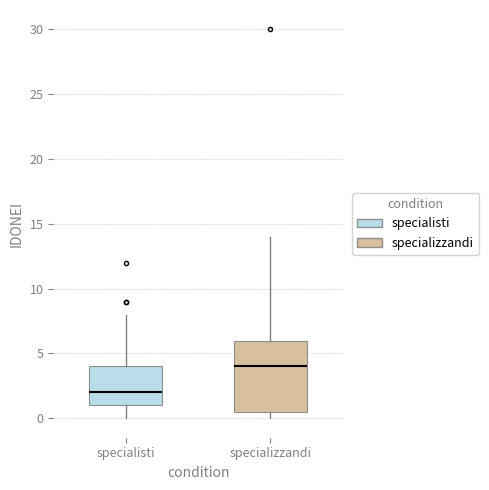

Where does the lower whisker of the box for specialisti end on the y-axis? The values are not printed on the chart, so give them approximately, as read against the axis.

0.0